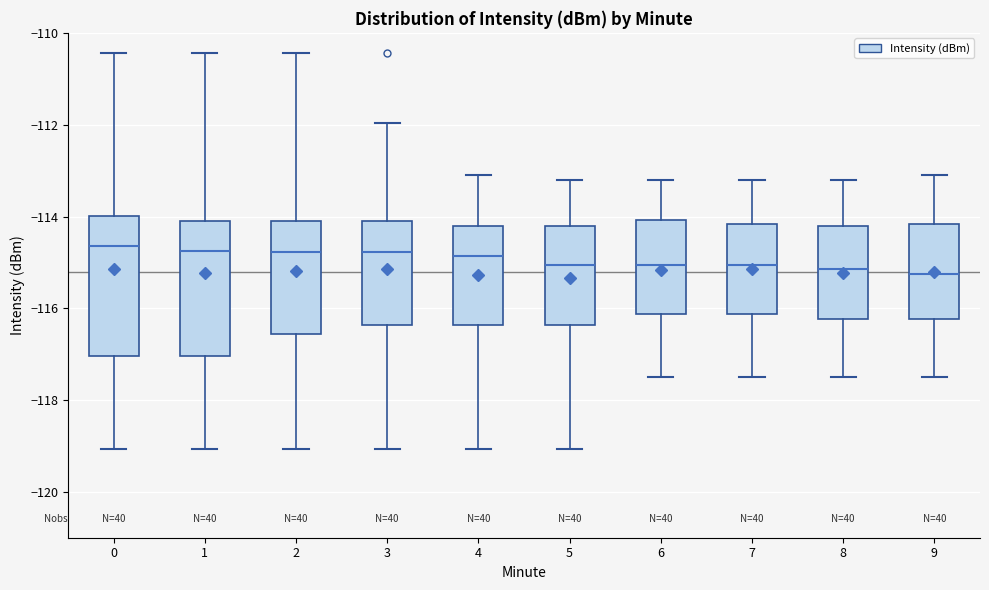

Reading left to right, read every box against the y-axis: the position of its median line, the range the box covers, and the ends of its whiskers. The values are not printed on the chart, so give them approximately, as read against the axis.

0: median -114.6, box -117.0 to -114.0, whiskers -119.0 to -110.4
1: median -114.8, box -117.0 to -114.0, whiskers -119.0 to -110.4
2: median -114.8, box -116.6 to -114.0, whiskers -119.0 to -110.4
3: median -114.8, box -116.4 to -114.0, whiskers -119.0 to -112.0
4: median -114.8, box -116.4 to -114.2, whiskers -119.0 to -113.0
5: median -115.0, box -116.4 to -114.2, whiskers -119.0 to -113.2
6: median -115.0, box -116.2 to -114.0, whiskers -117.4 to -113.2
7: median -115.0, box -116.2 to -114.2, whiskers -117.4 to -113.2
8: median -115.2, box -116.2 to -114.2, whiskers -117.4 to -113.2
9: median -115.2, box -116.2 to -114.2, whiskers -117.4 to -113.0